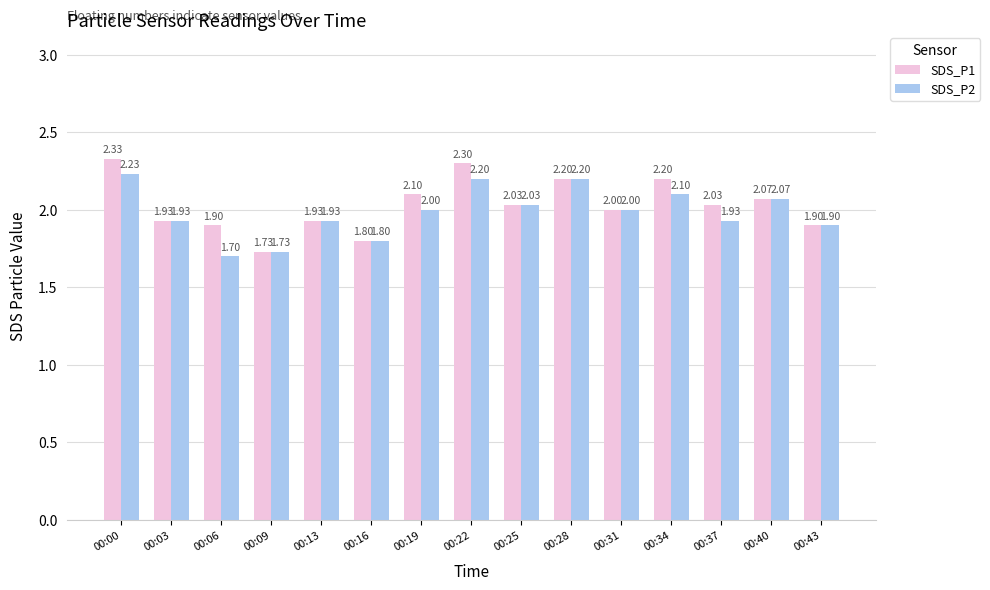

How many groups of bars are there?

15